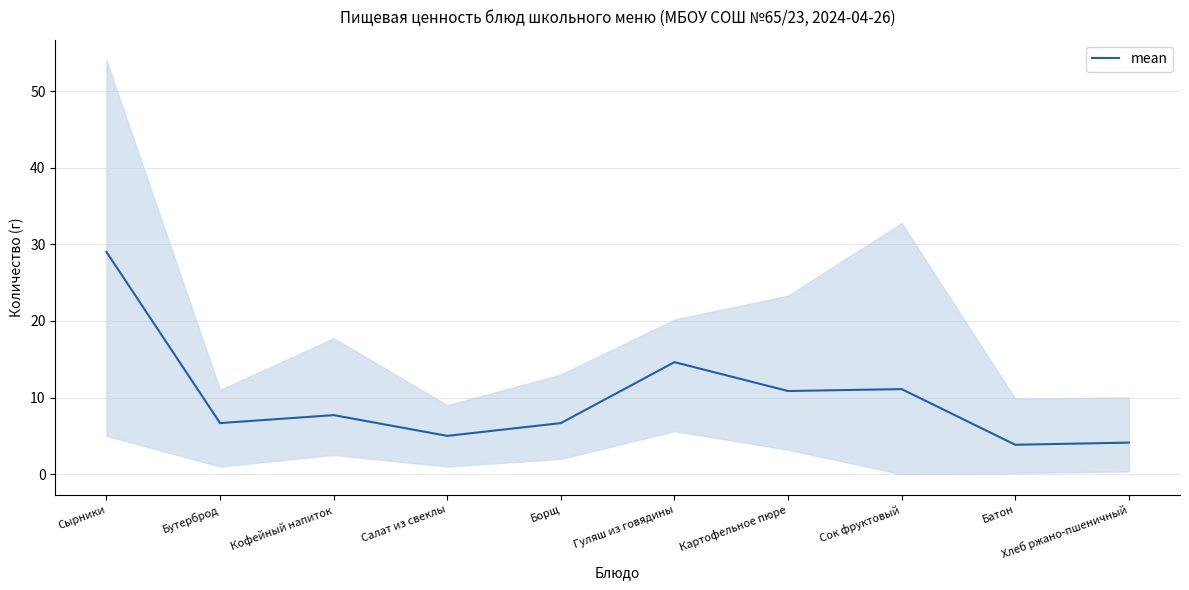

Rank the categories by value from highest to lowest.

Сырники, Гуляш из говядины, Сок фруктовый, Картофельное пюре, Кофейный напиток, Бутерброд, Борщ, Салат из свеклы, Хлеб ржано-пшеничный, Батон